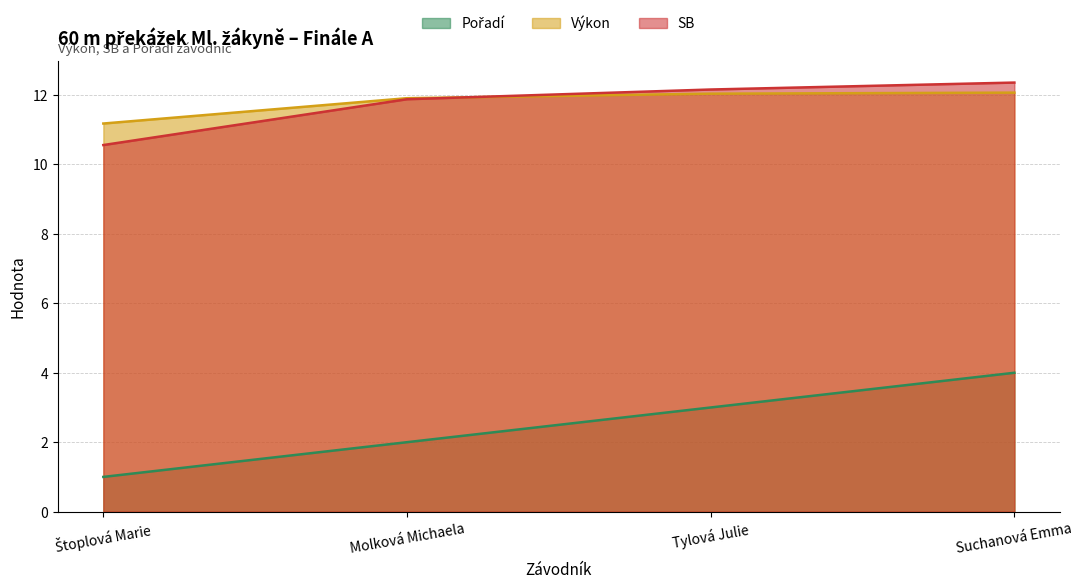

What is the sum of all Výkon values?

47.2